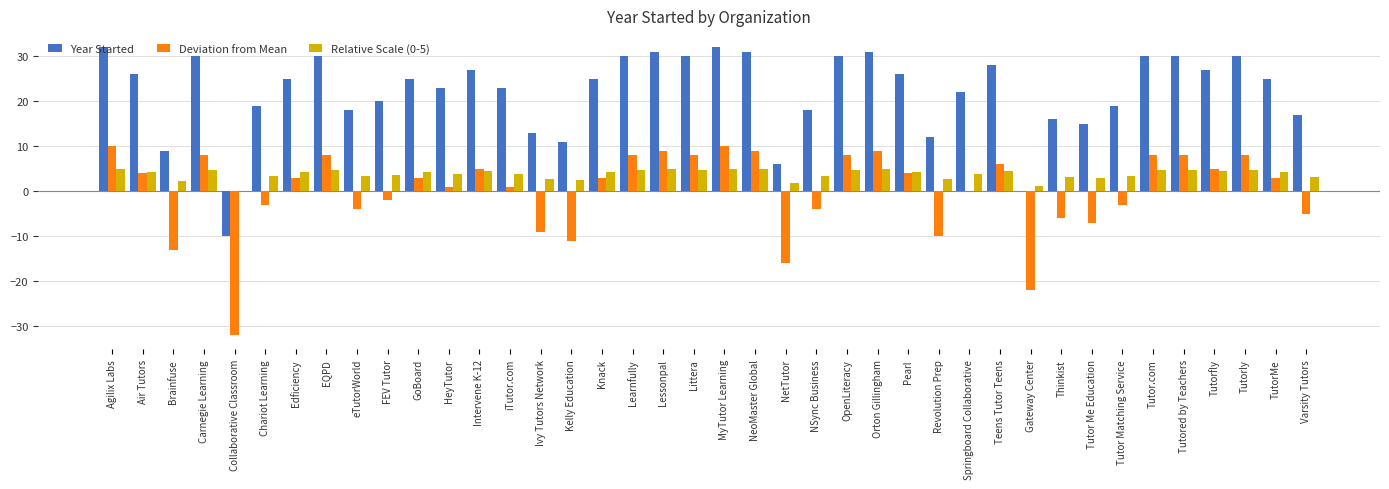

What is the total value across all series at Revolution Prep?

4.6